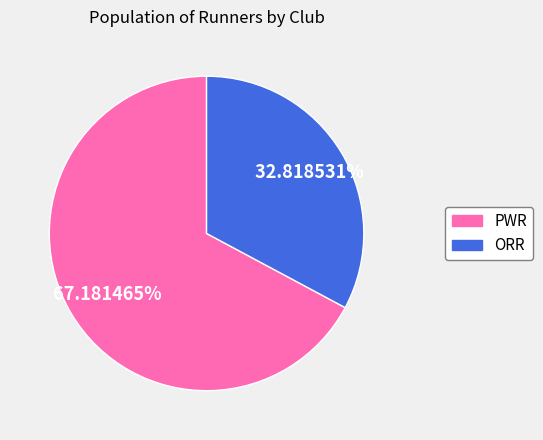

Does ORR account for over 50% of the chart?

No